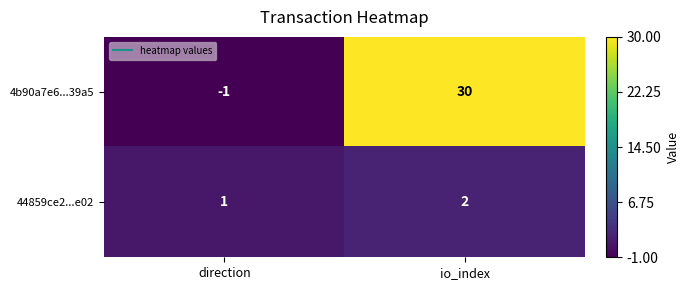

The 4b90a7e6...39a5 series shows -1 at direction. True or false?

True